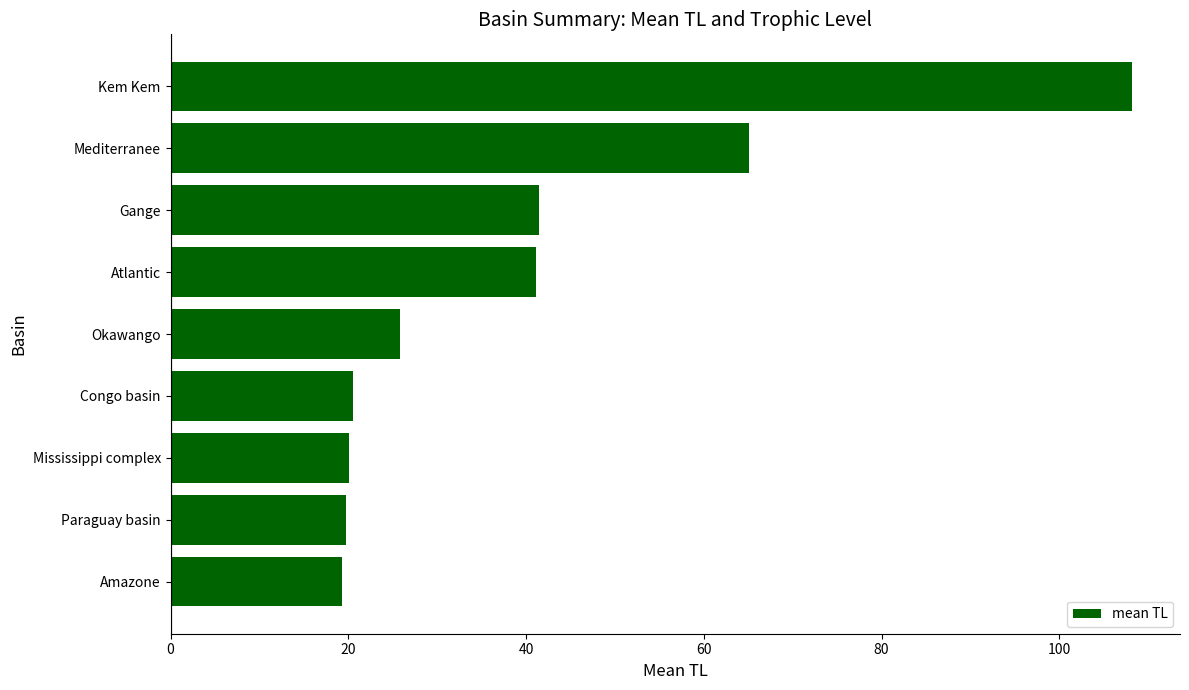

What is the difference between the second highest and second lowest values?

45.4